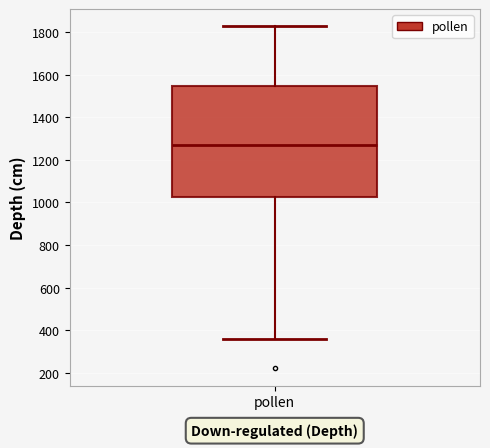

Where is the lower edge of the box for pollen on the y-axis? The values are not printed on the chart, so give them approximately, as read against the axis.

1020